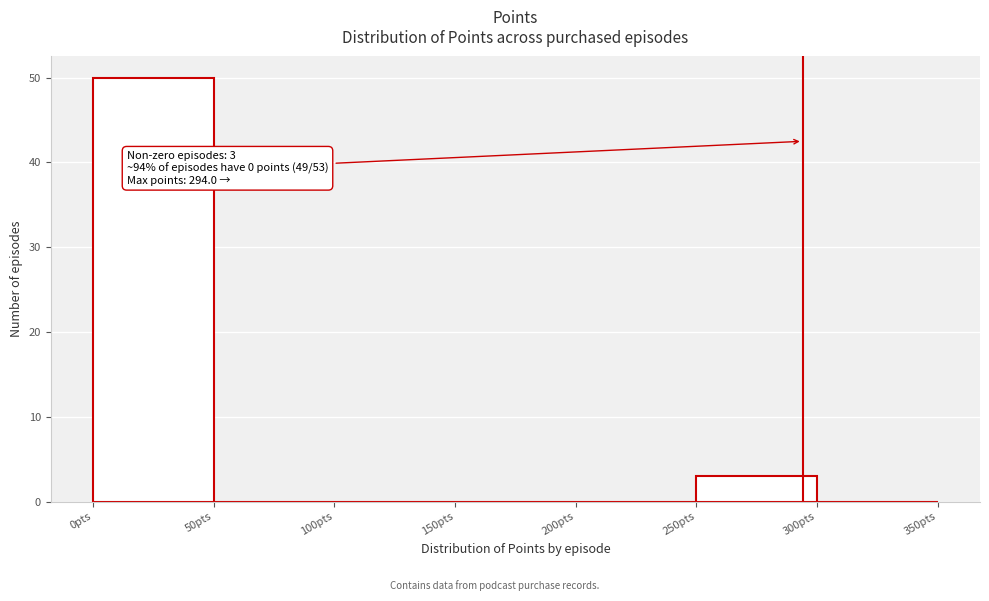

Over which range of the x-axis is the bar tallest?

0 to 50